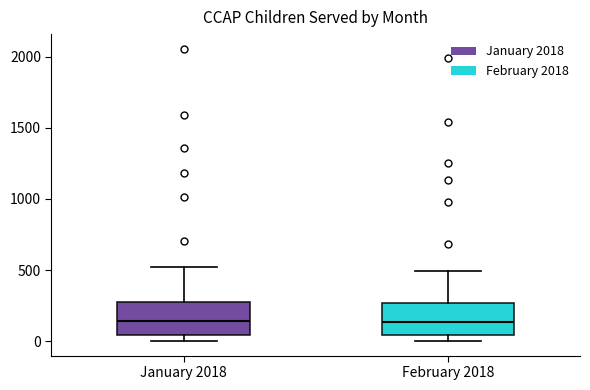

Reading left to right, transcribe this box plot: for each box, give where its median line is, the range the box spans, and where its two whiskers end, as read against the y-axis. The values are not printed on the chart, so give them approximately, as read against the axis.

January 2018: median 150, box 50 to 300, whiskers 0 to 500
February 2018: median 150, box 50 to 250, whiskers 0 to 500